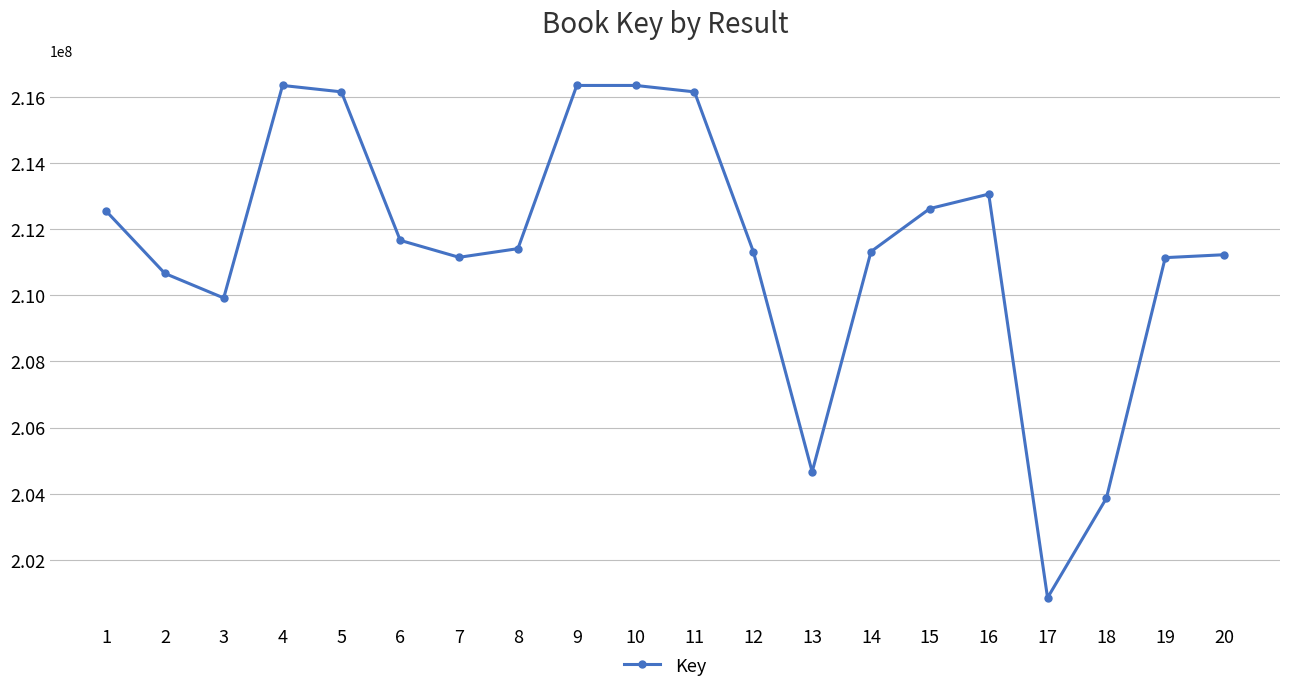

The chart shows a value of 349745526 at 14. True or false?

False